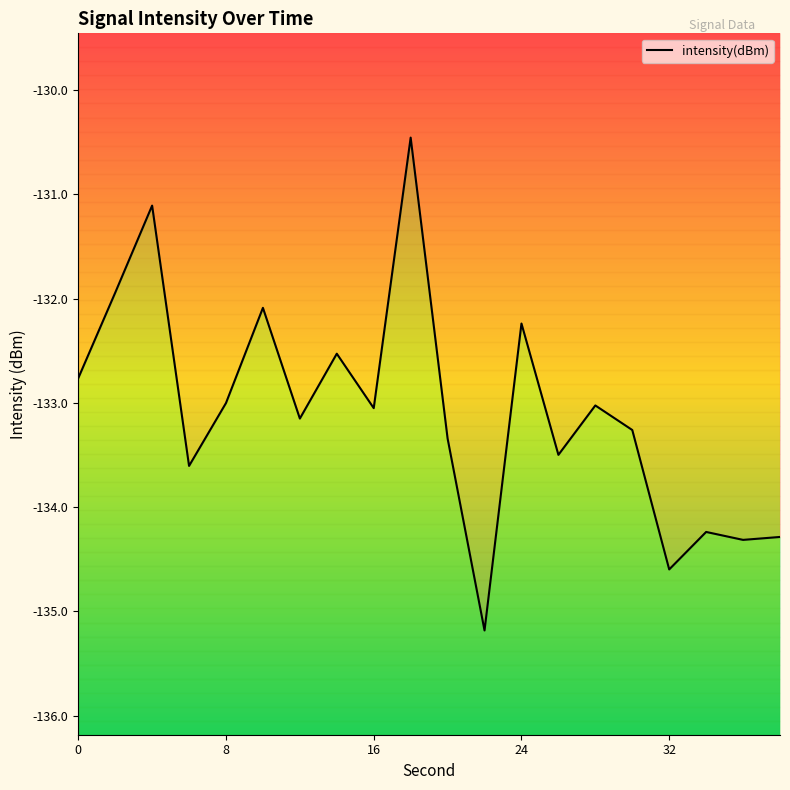

The value at 18 is -130.5. True or false?

True